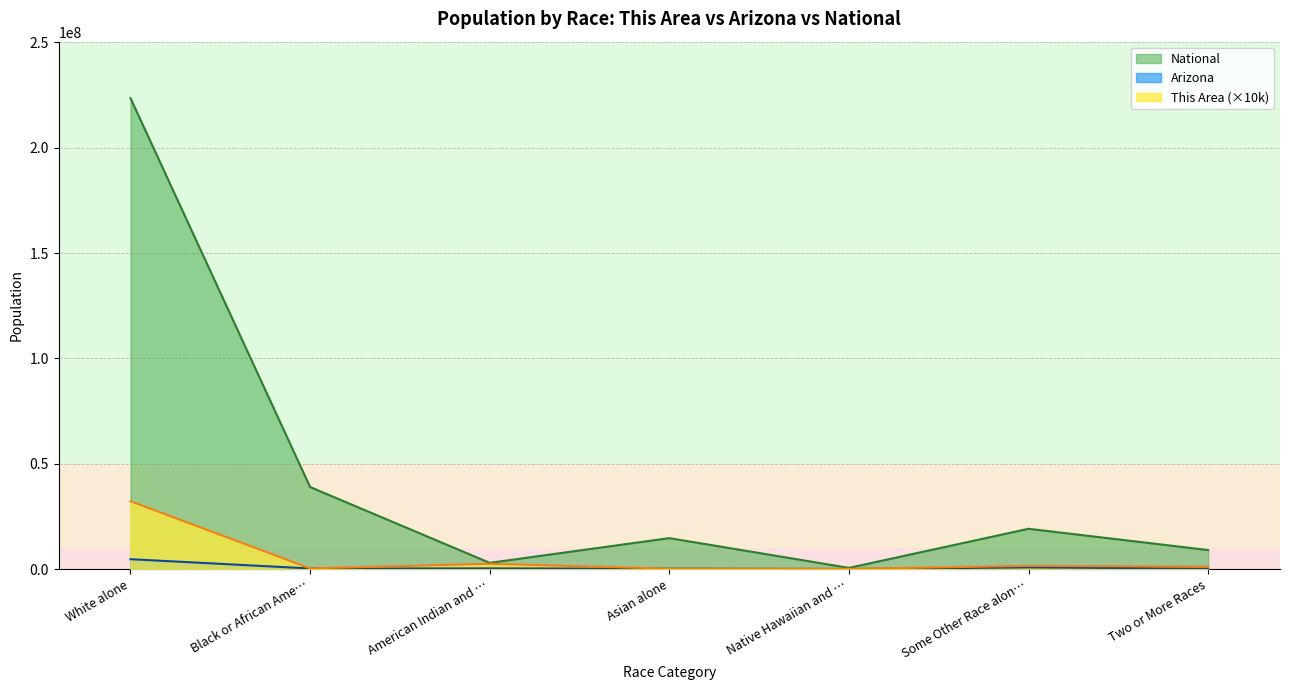

How many lines are shown in the chart?

3